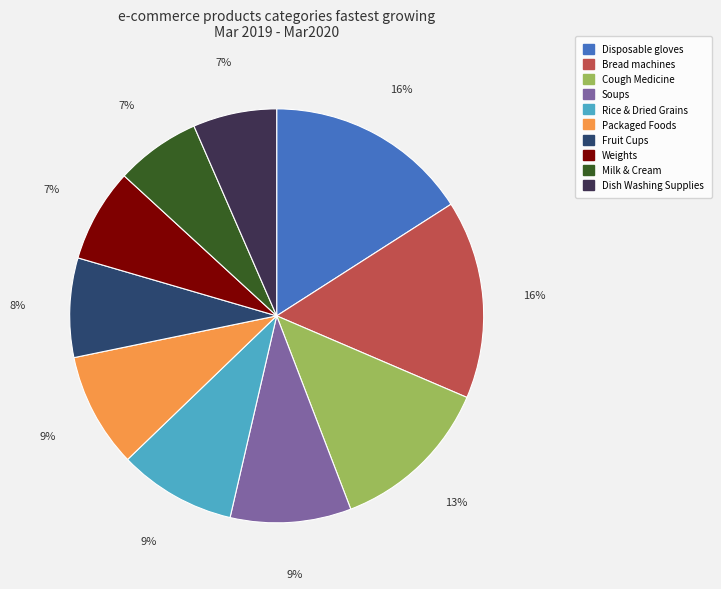

To the nearest percent, what is the average slice percentage?

10%